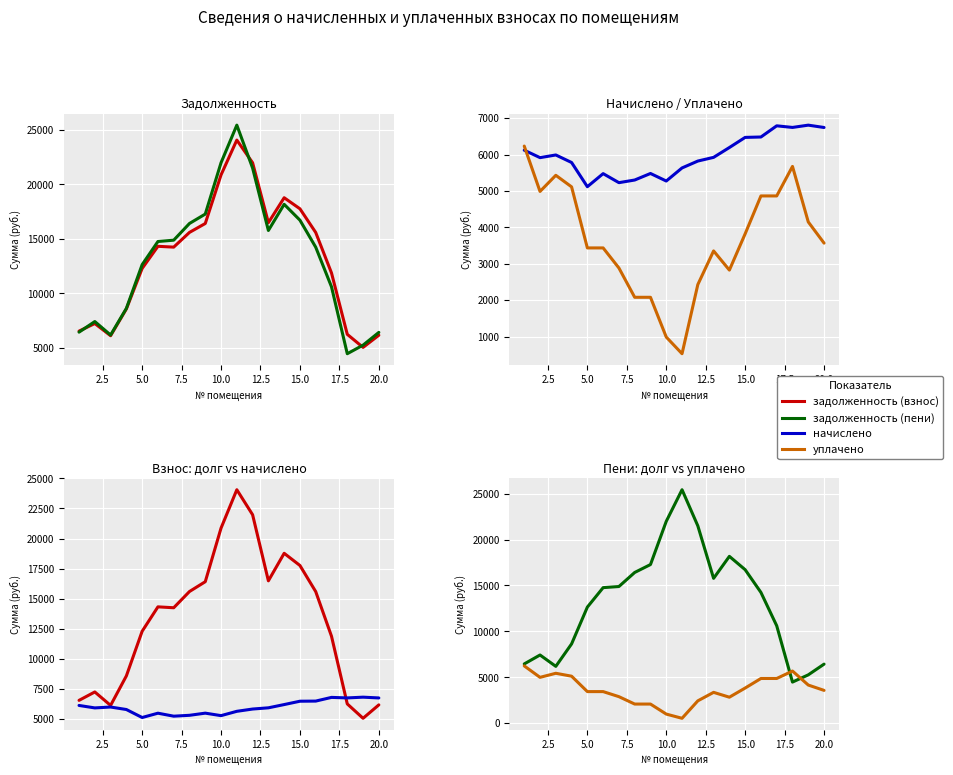

Rank the series by their maximum value, from highest to lowest.

задолженность (пени), задолженность (взнос), начислено, уплачено